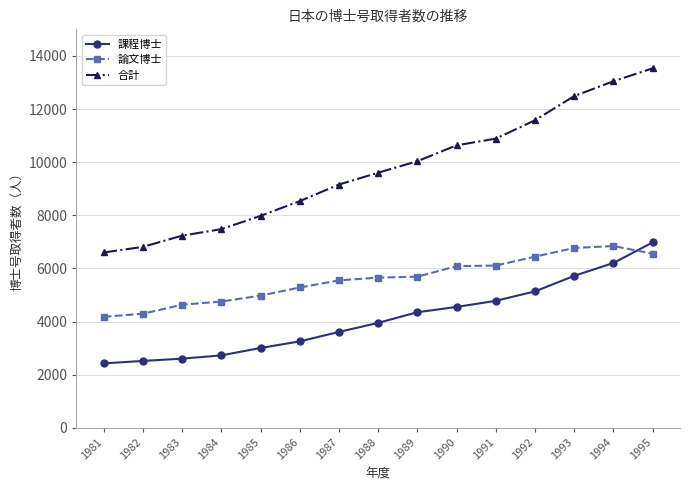

Is the value of 論文博士 at 1988 greater than the value of 課程博士 at 1988?

Yes